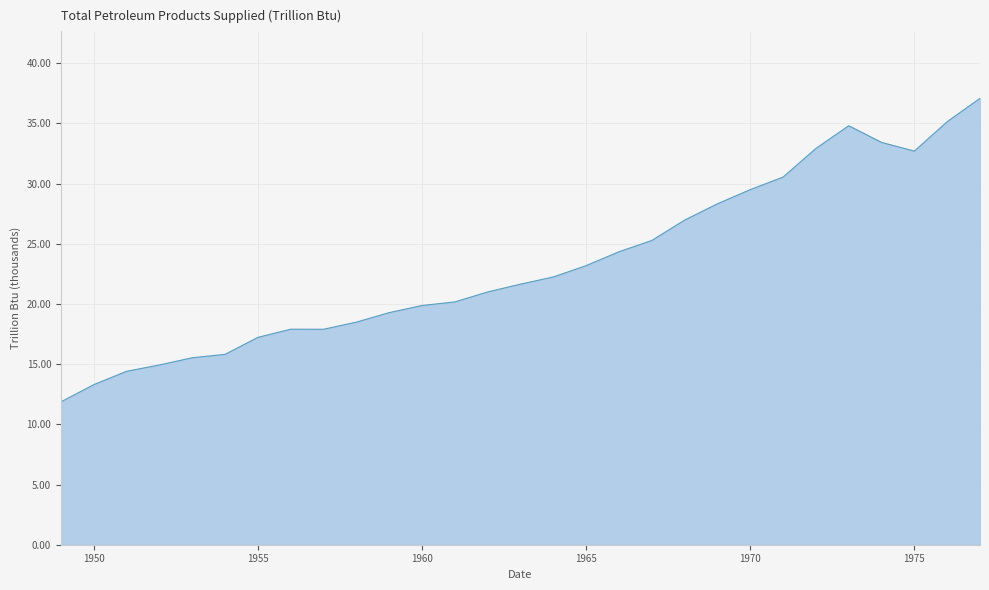

Is this an area chart (filled region under the line)?

Yes